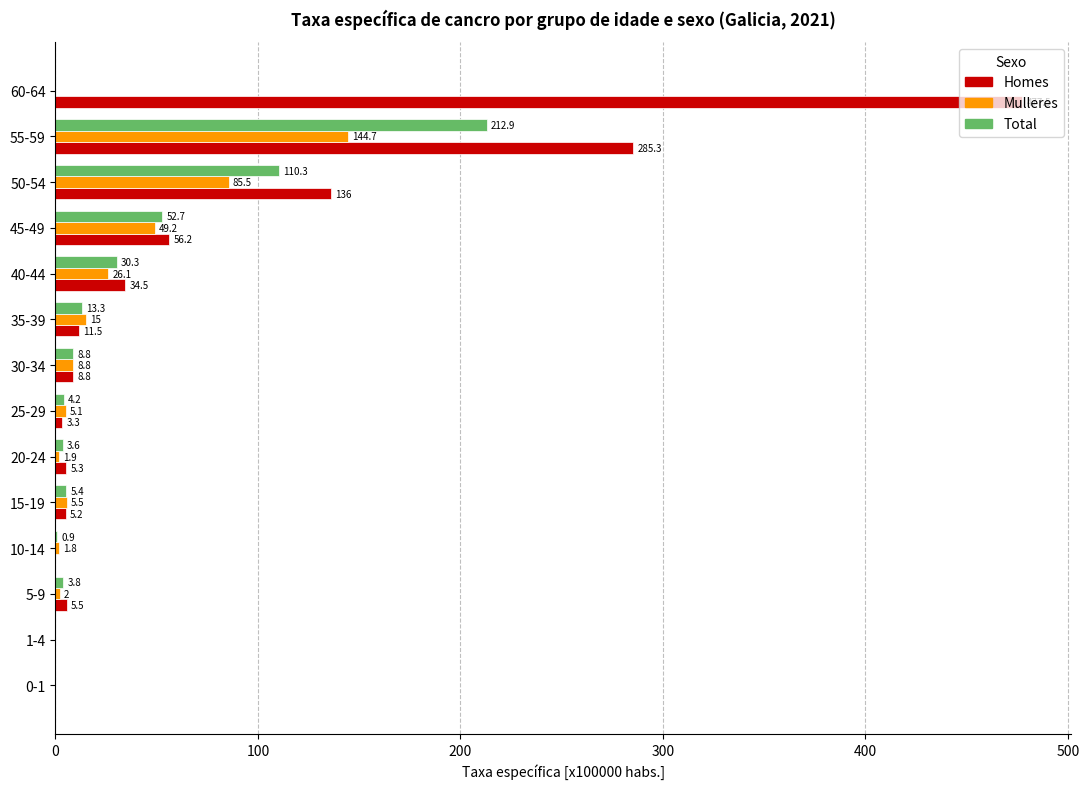

How many positive values does the Homes series have?

11